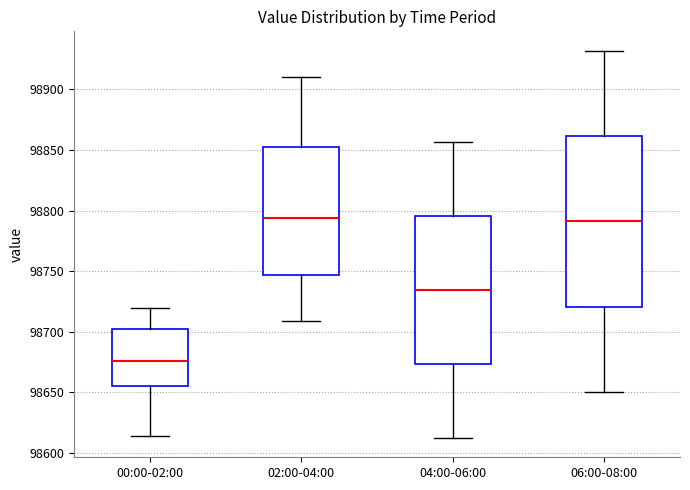

Reading left to right, transcribe this box plot: for each box, give where its median line is, the range the box spans, and where its two whiskers end, as read against the y-axis. The values are not printed on the chart, so give them approximately, as read against the axis.

00:00-02:00: median 98675, box 98655 to 98705, whiskers 98615 to 98720
02:00-04:00: median 98795, box 98745 to 98850, whiskers 98710 to 98910
04:00-06:00: median 98735, box 98675 to 98795, whiskers 98615 to 98855
06:00-08:00: median 98790, box 98720 to 98860, whiskers 98650 to 98930